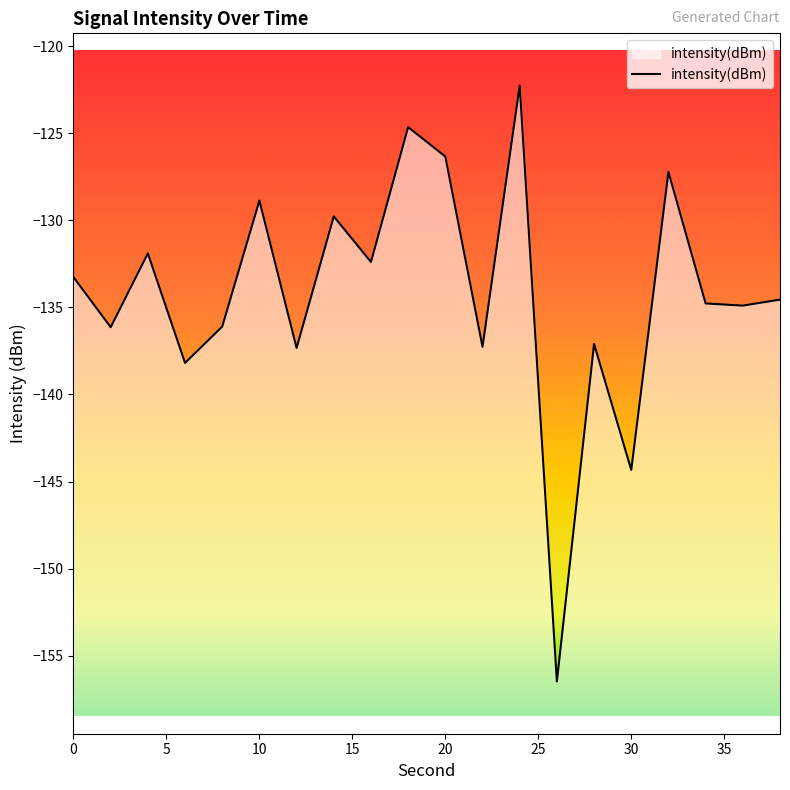

Which label corresponds to the smallest value in the chart?

26